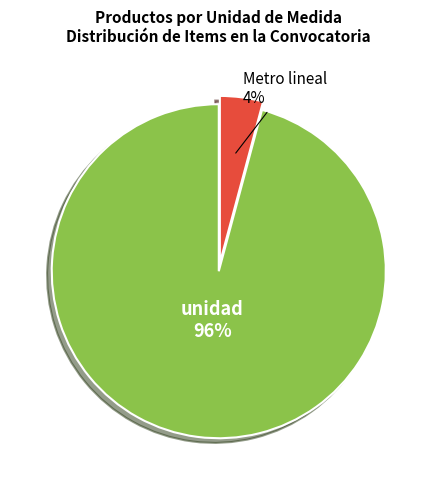

True or false: Metro lineal accounts for 4% of the total.

True